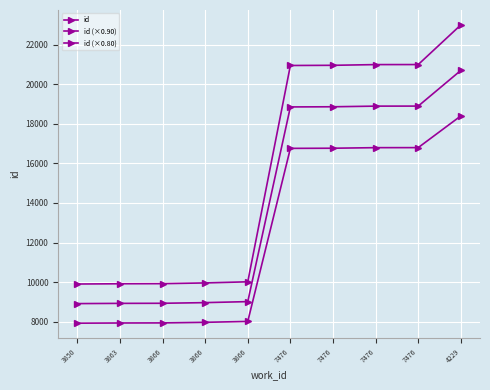

True or false: id (×0.80) and id (×0.90) cross at least once.

False